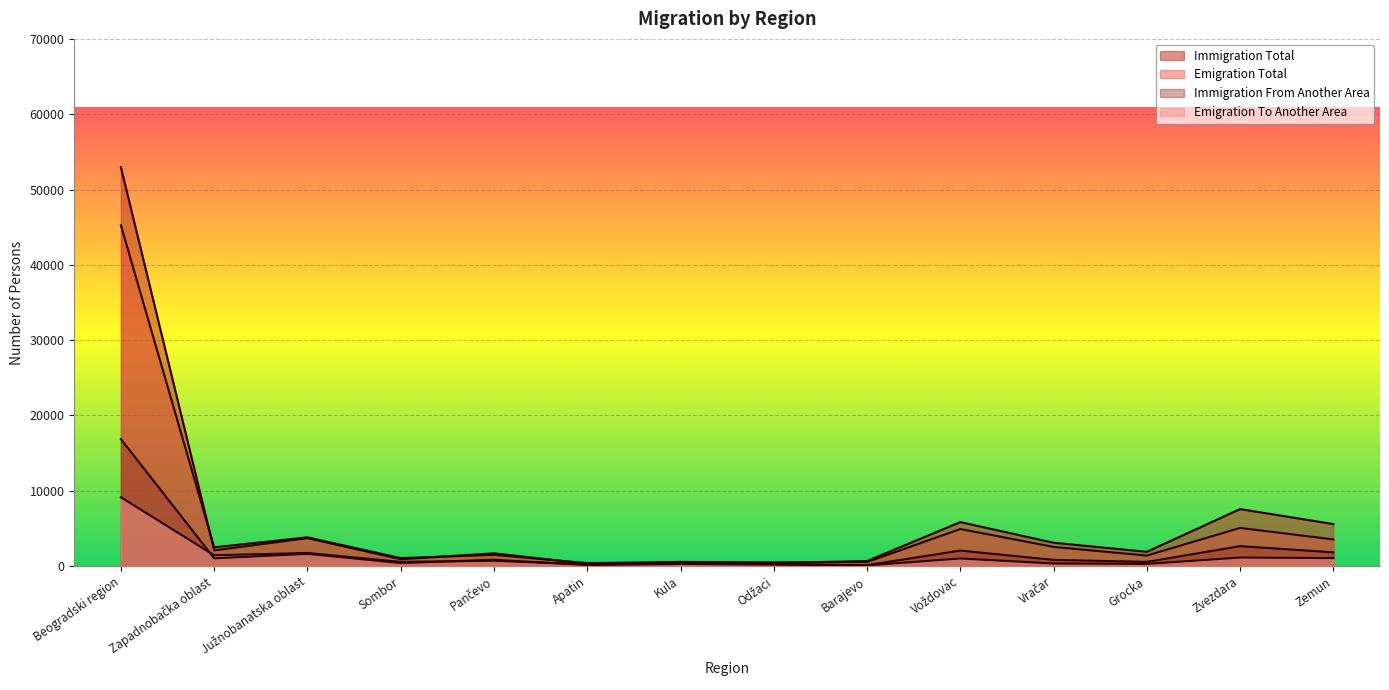

At how many categories does at least one series exceed 8005?

1